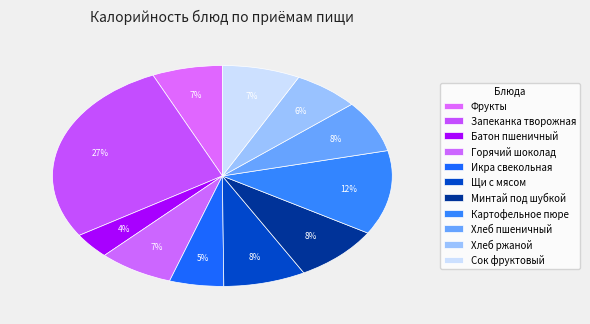

What is the change in value from Батон пшеничный to Хлеб пшеничный?

+53.4